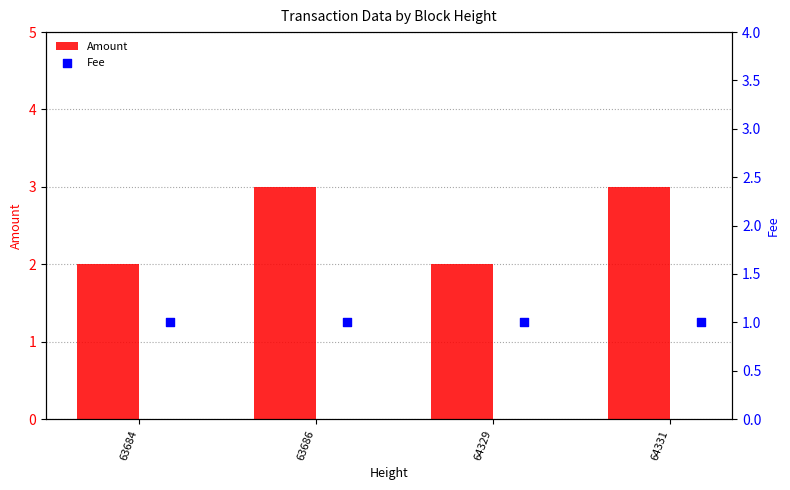

At how many categories does at least one series exceed 2?

2